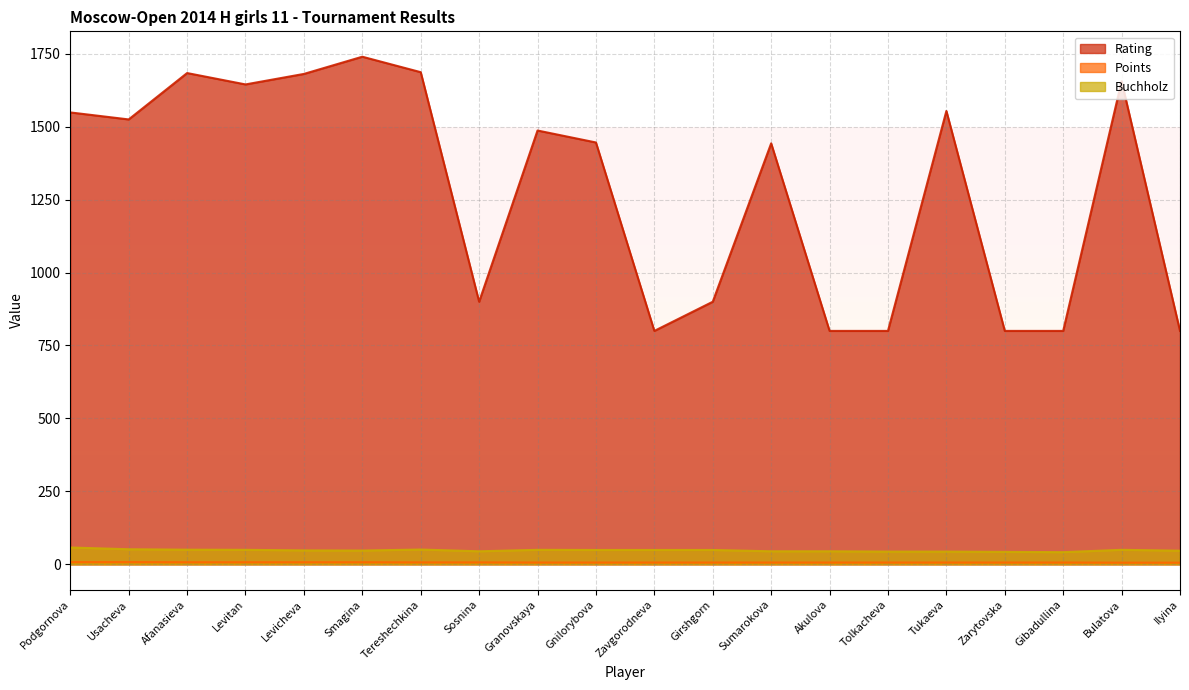

Which category has the lowest value in the Points series?

Bulatova